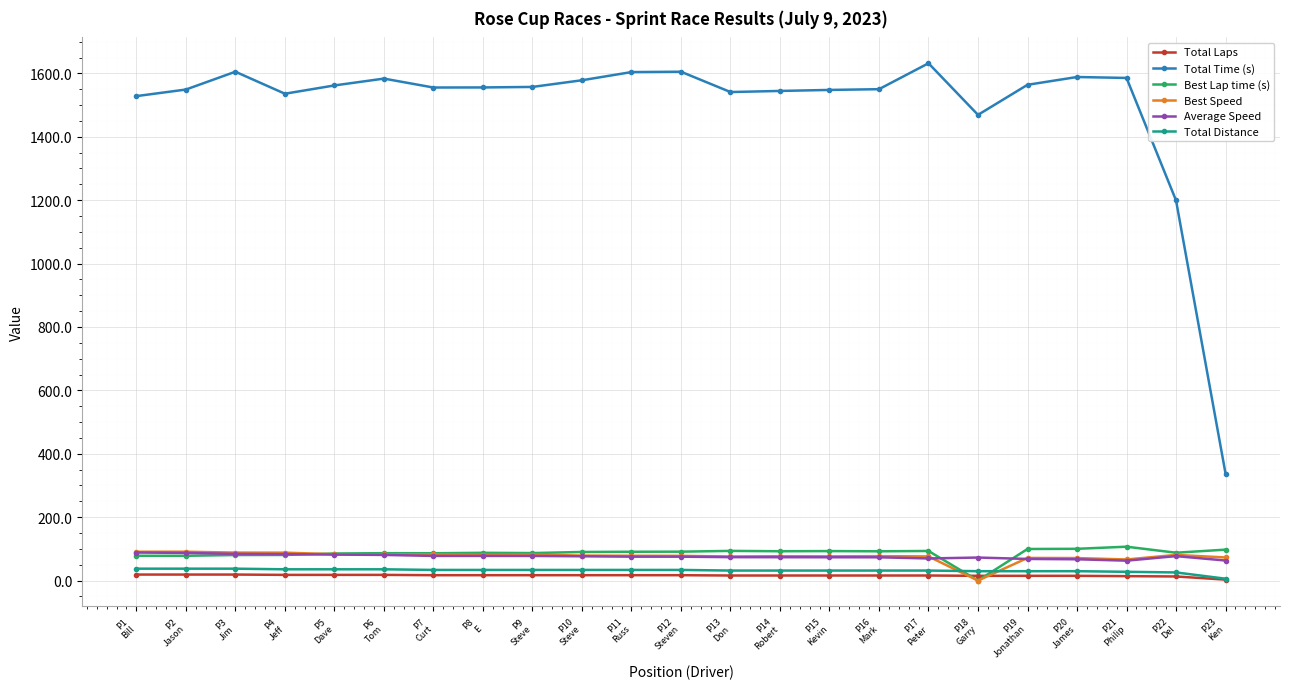

Which series has the largest range (max minus min)?

Total Time (s)